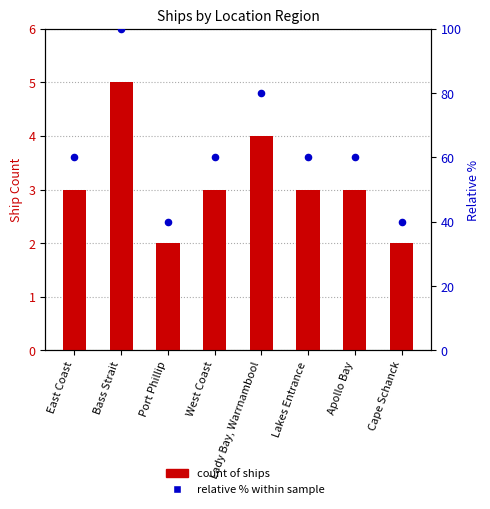

Which series contains the lowest Y value?

Count of Ships